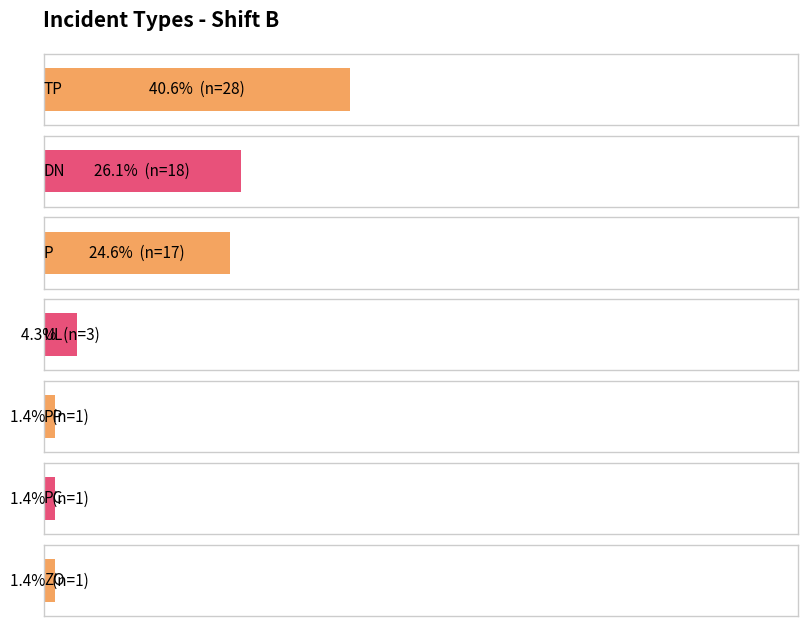

At which label is the value closest to 14?

P